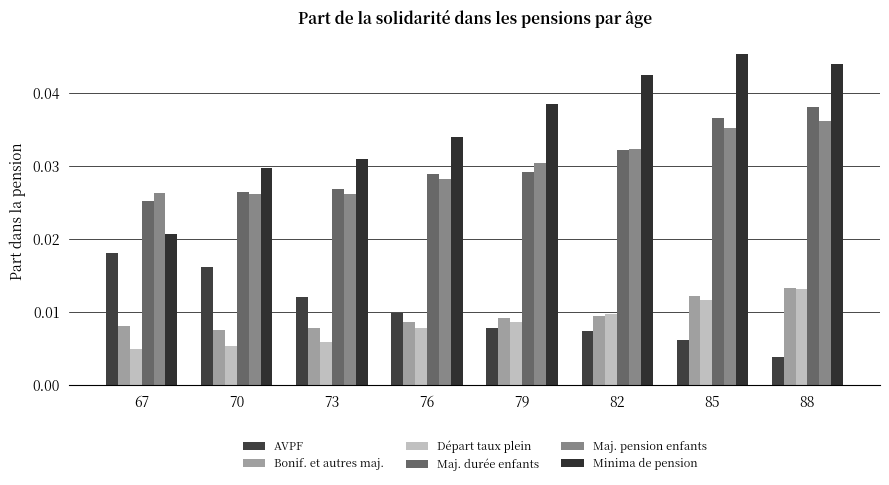

How many distinct data groups are displayed?

6